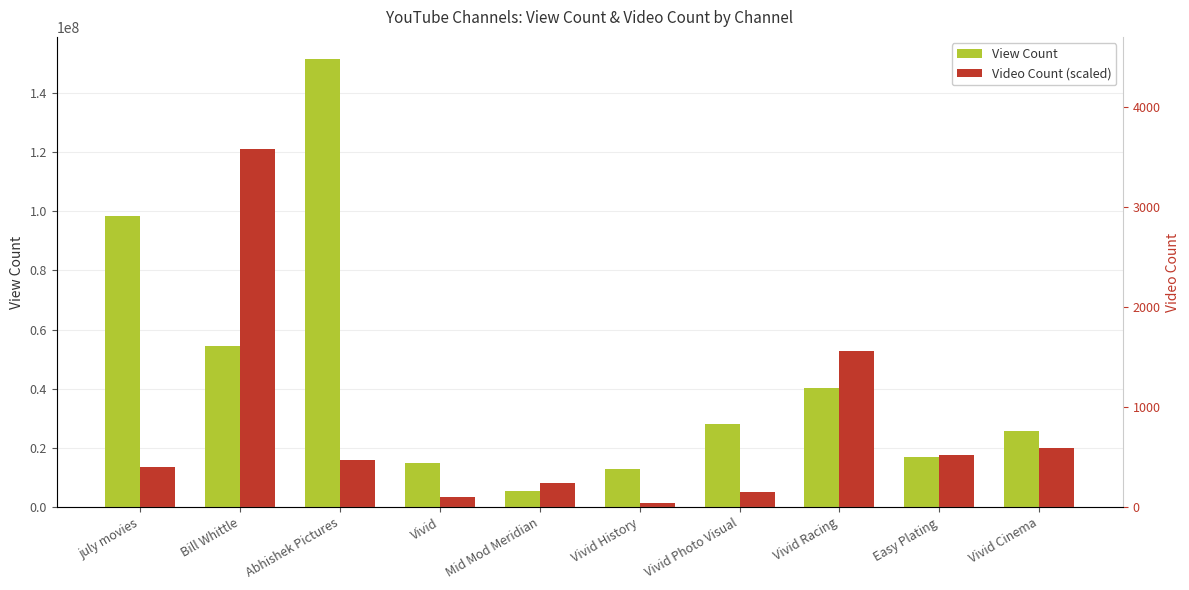

How many bars are there in each group?

2